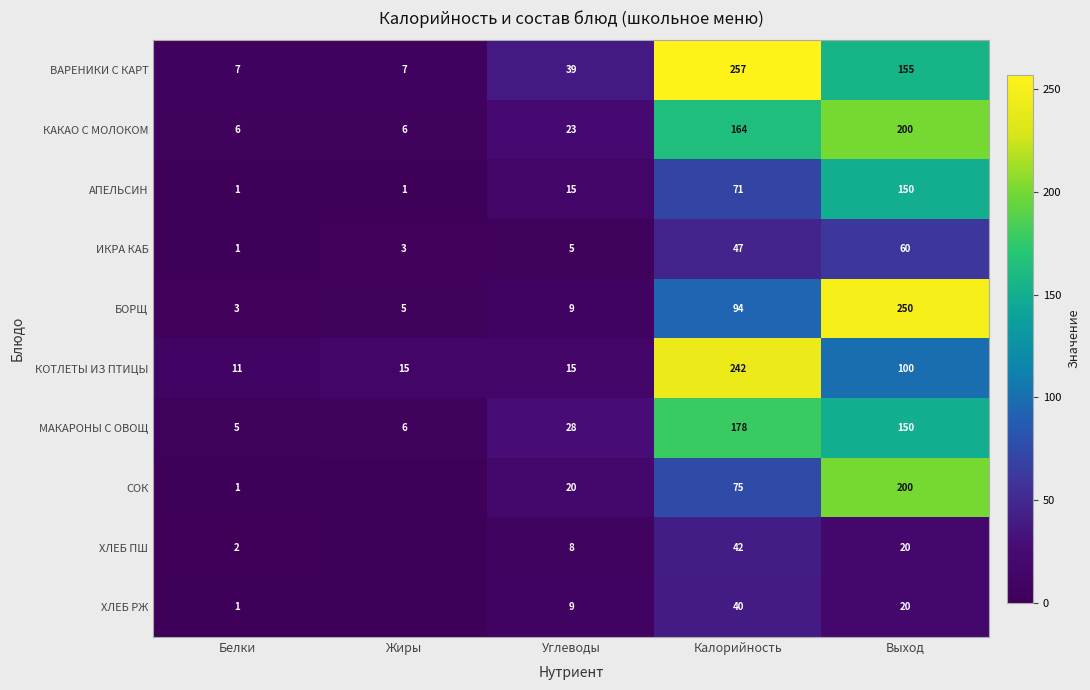

At which label is МАКАРОНЫ С ОВОЩ closest to 91?

Выход